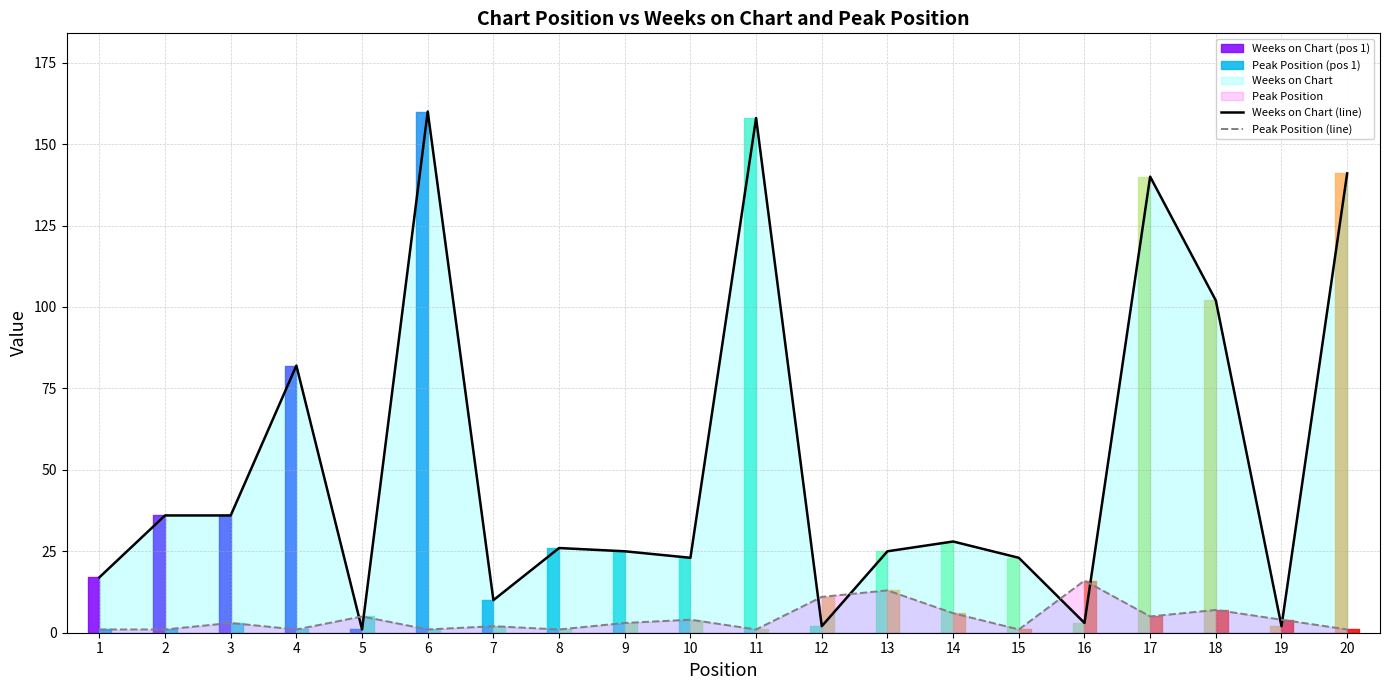

At which category does the chart reach its minimum across all series?

5